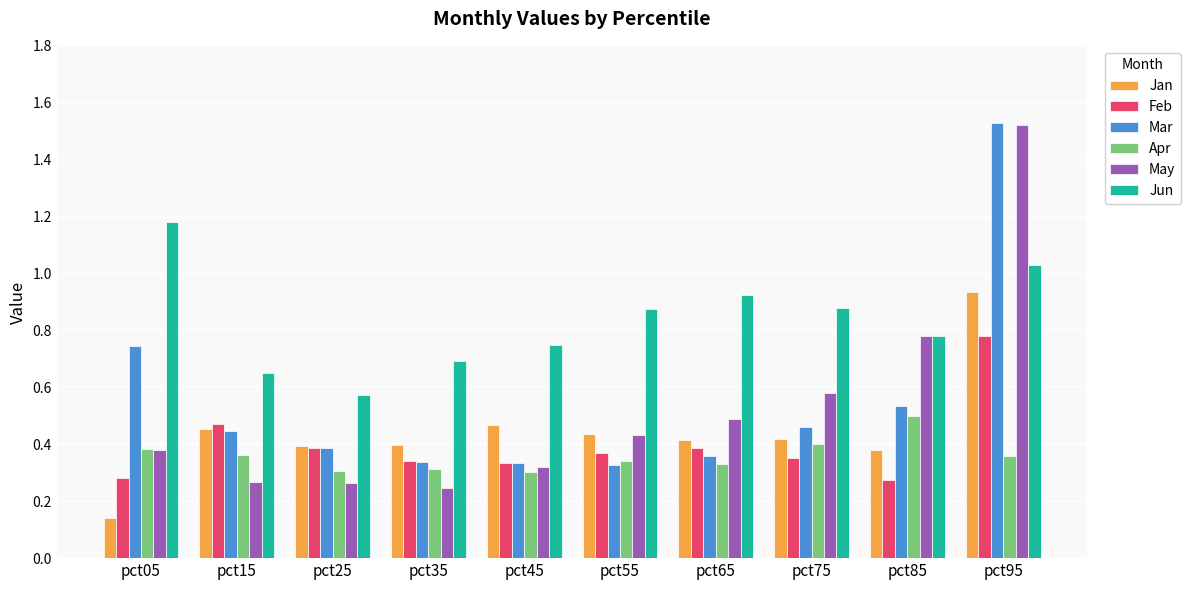

What is the sum of all Jun values?

8.3